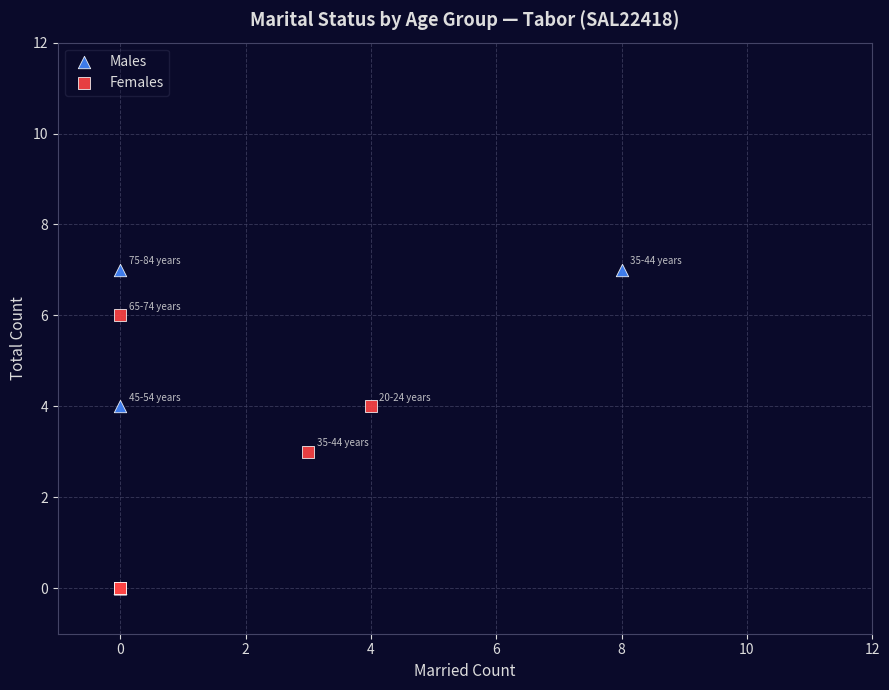

Which series reaches the maximum Y coordinate?

Males